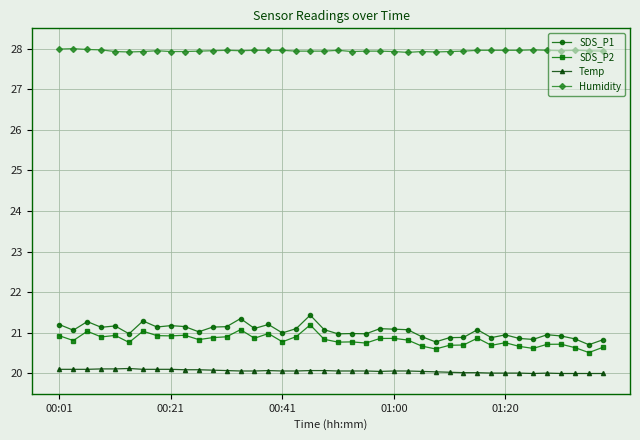

At how many categories does at least one series exceed 23?

40